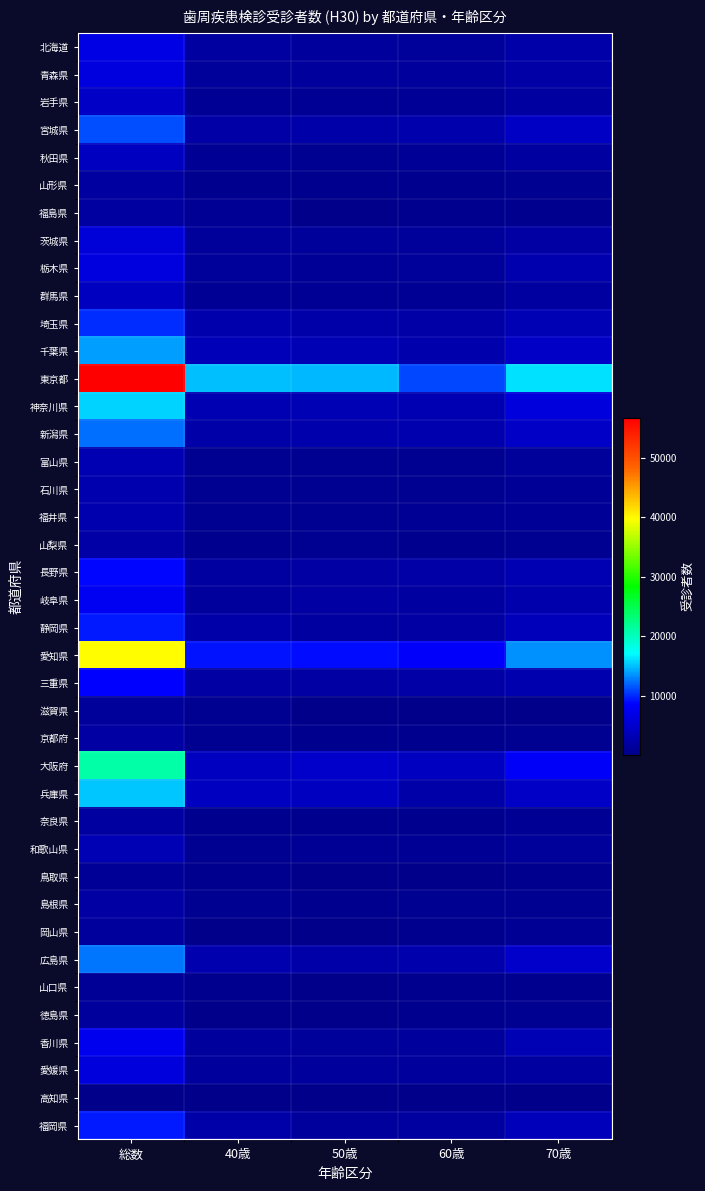

Reading right to left, what are all the values shown in this chart?

北海道: 70歳=2292	60歳=1351	50歳=1456	40歳=1679	総数=6778
青森県: 70歳=2096	60歳=1530	50歳=1441	40歳=1355	総数=6422
岩手県: 70歳=1743	60歳=1068	50歳=824	40歳=907	総数=4542
宮城県: 70歳=4330	60歳=2555	50歳=2272	40歳=2107	総数=11264
秋田県: 70歳=1688	60歳=976	50歳=682	40歳=736	総数=4082
山形県: 70歳=585	60歳=417	50歳=266	40歳=383	総数=1651
福島県: 70歳=419	60歳=277	50歳=196	40歳=891	総数=1783
茨城県: 70歳=2013	60歳=1322	50歳=1208	40歳=1293	総数=5836
栃木県: 70歳=2764	60歳=1309	50歳=1038	40歳=1161	総数=6272
群馬県: 70歳=1615	60歳=790	50歳=788	40歳=855	総数=4048
埼玉県: 70歳=3180	60歳=2170	50歳=2245	40歳=2501	総数=10096
千葉県: 70歳=4494	60歳=2674	50歳=3207	40歳=3551	総数=13926
東京都: 70歳=16004	60歳=11034	50歳=14714	40歳=14957	総数=56709
神奈川県: 70歳=6223	60歳=2983	50歳=3272	40歳=3100	総数=15578
新潟県: 70歳=4572	60歳=2746	50歳=2573	40歳=2343	総数=12234
富山県: 70歳=1326	60歳=615	50歳=533	40歳=492	総数=2966
石川県: 70歳=999	60歳=637	50歳=572	40歳=568	総数=2776
福井県: 70歳=990	60歳=702	50歳=520	40歳=612	総数=2824
山梨県: 70歳=671	60歳=463	50歳=531	40歳=422	総数=2087
長野県: 70歳=3039	60歳=2056	50歳=1950	40歳=1753	総数=8798
岐阜県: 70歳=2621	60歳=1643	50歳=1823	40歳=1560	総数=7647
静岡県: 70歳=3599	60歳=1880	50歳=1584	40歳=2446	総数=9509
愛知県: 70歳=13320	60歳=8370	50歳=8895	40歳=9185	総数=39770
三重県: 70歳=2781	60歳=2083	50歳=1812	40歳=1807	総数=8483
滋賀県: 70歳=190	60歳=193	50歳=208	40歳=547	総数=1138
京都府: 70歳=554	60歳=404	50歳=404	40歳=538	総数=1900
大阪府: 70歳=8072	60歳=4028	50歳=4820	40歳=4088	総数=21008
兵庫県: 70歳=4575	60歳=2452	50歳=4097	40歳=4070	総数=15194
奈良県: 70歳=707	60歳=329	50歳=292	40歳=286	総数=1614
和歌山県: 70歳=1255	60歳=774	50歳=697	40歳=610	総数=3336
鳥取県: 70歳=304	60歳=186	50歳=144	40歳=306	総数=940
島根県: 70歳=532	60歳=516	50歳=423	40歳=482	総数=1953
岡山県: 70歳=699	60歳=293	50歳=221	40歳=178	総数=1391
広島県: 70歳=4769	60歳=2654	50歳=2443	40歳=2693	総数=12559
山口県: 70歳=289	60歳=269	50歳=224	40歳=310	総数=1092
徳島県: 70歳=687	60歳=411	50歳=222	40歳=227	総数=1547
香川県: 70歳=3192	60歳=1562	50歳=1239	40歳=1458	総数=7451
愛媛県: 70歳=1680	60歳=1407	50歳=1492	40歳=1564	総数=6143
高知県: 70歳=55	60歳=39	50歳=28	40歳=42	総数=164
福岡県: 70歳=3781	60歳=1791	50歳=1469	40歳=2460	総数=9501